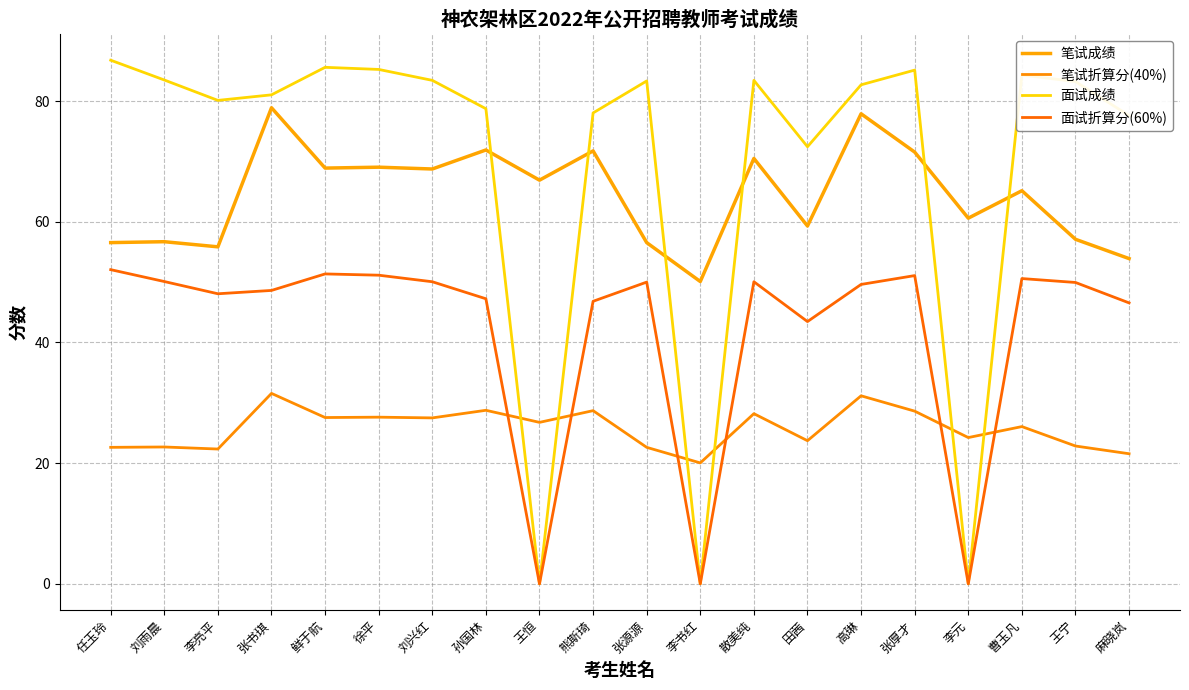

How many series are shown in this chart?

4